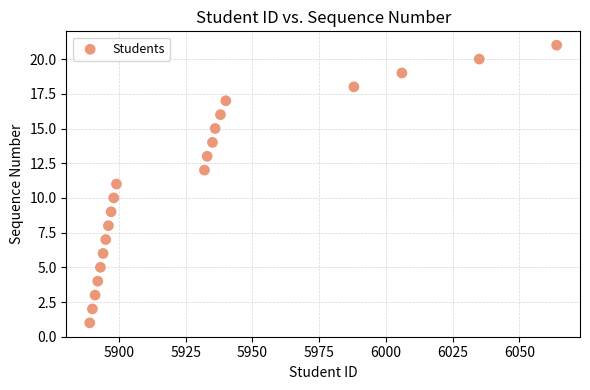

What is the range of X values (max minus min)?

175